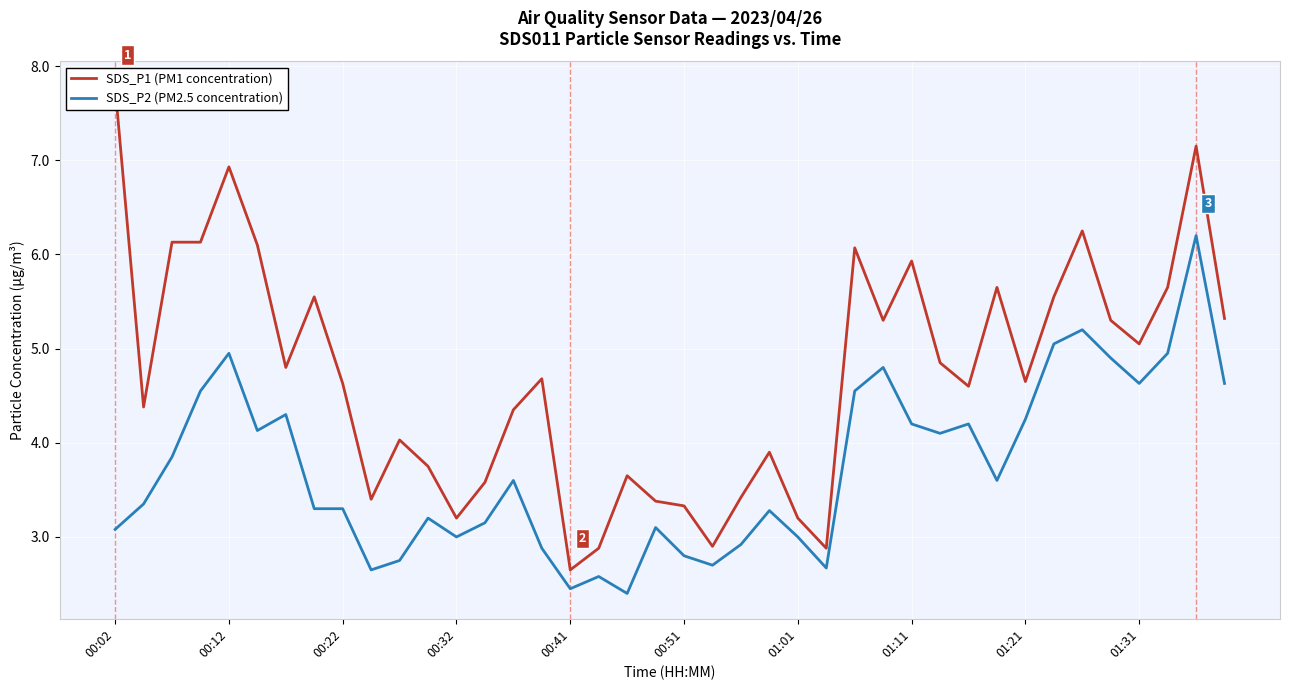

What is the highest value of the SDS_P2 (PM2.5 concentration) series?

6.2